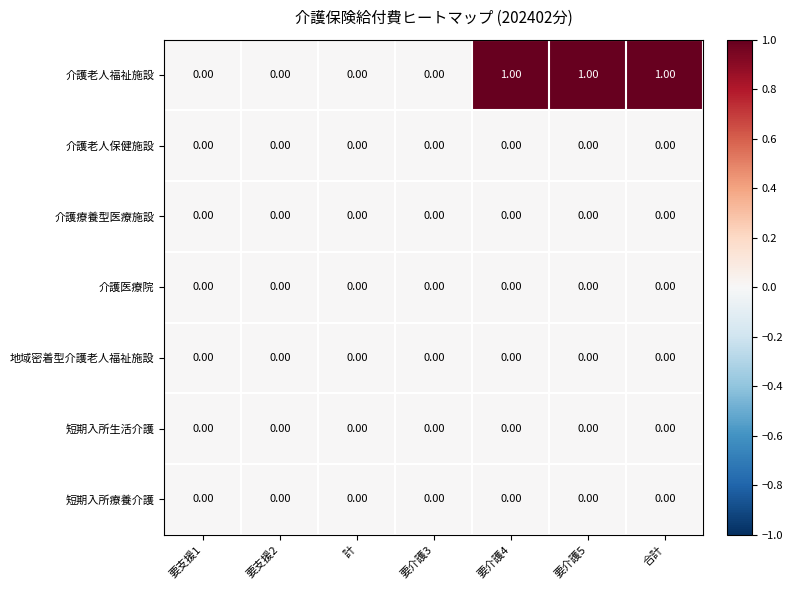

Count the number of data series in this chart.

7